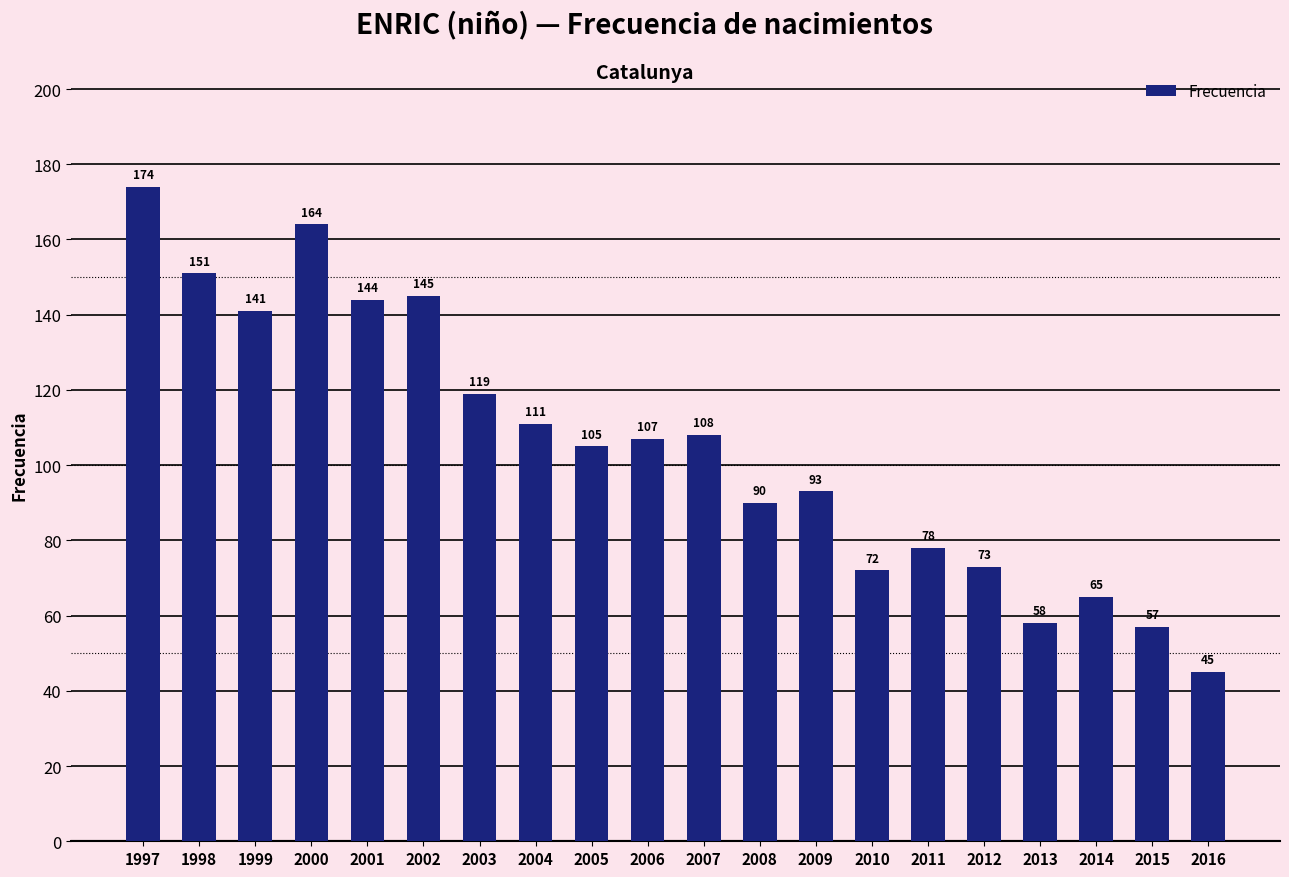

What is the sum of the values at 2009 and 2002?

238